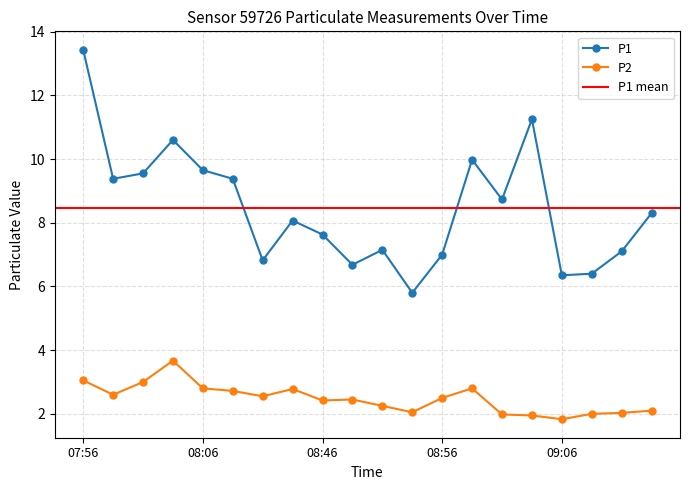

The value of P2 at 08:36 is 2.7. True or false?

True